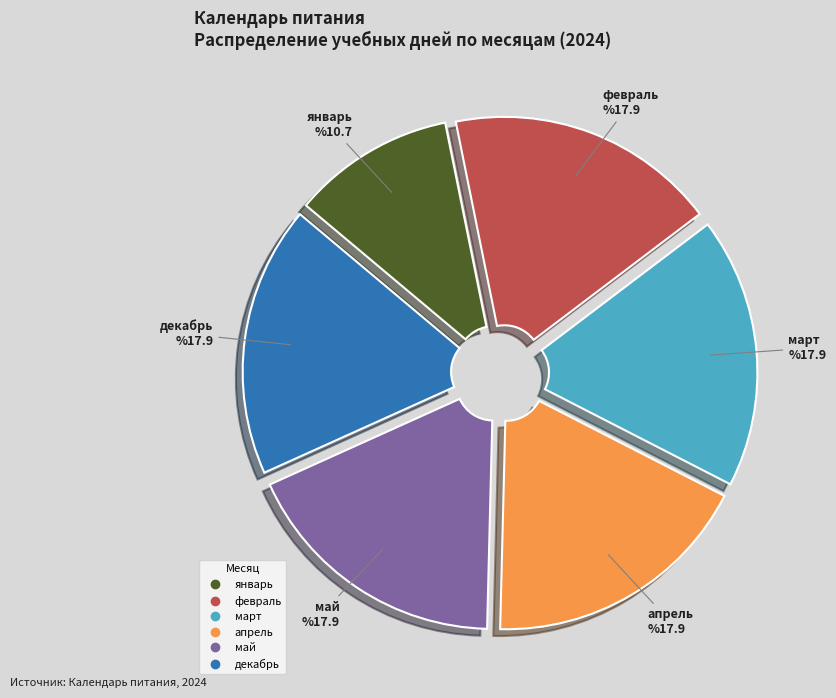

Is it true that декабрь is 4% of the pie?

False